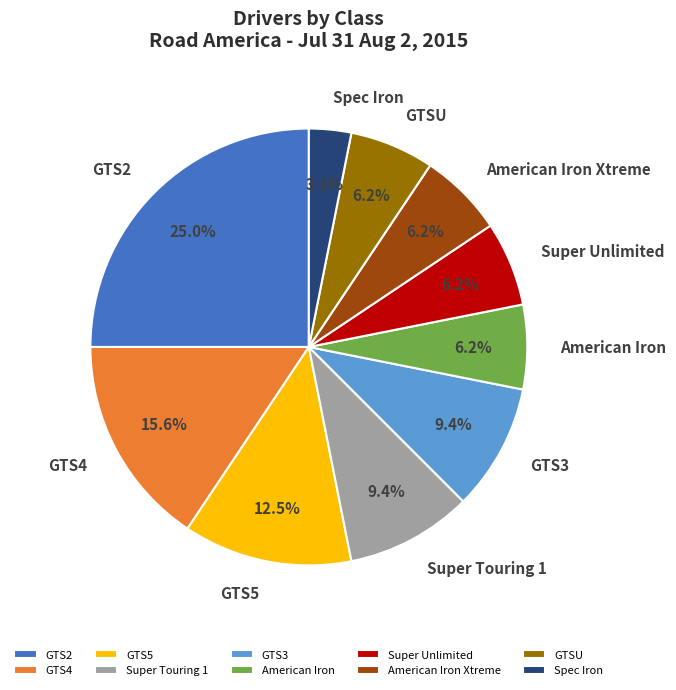

The GTS4 slice represents 24% of the pie. True or false?

False